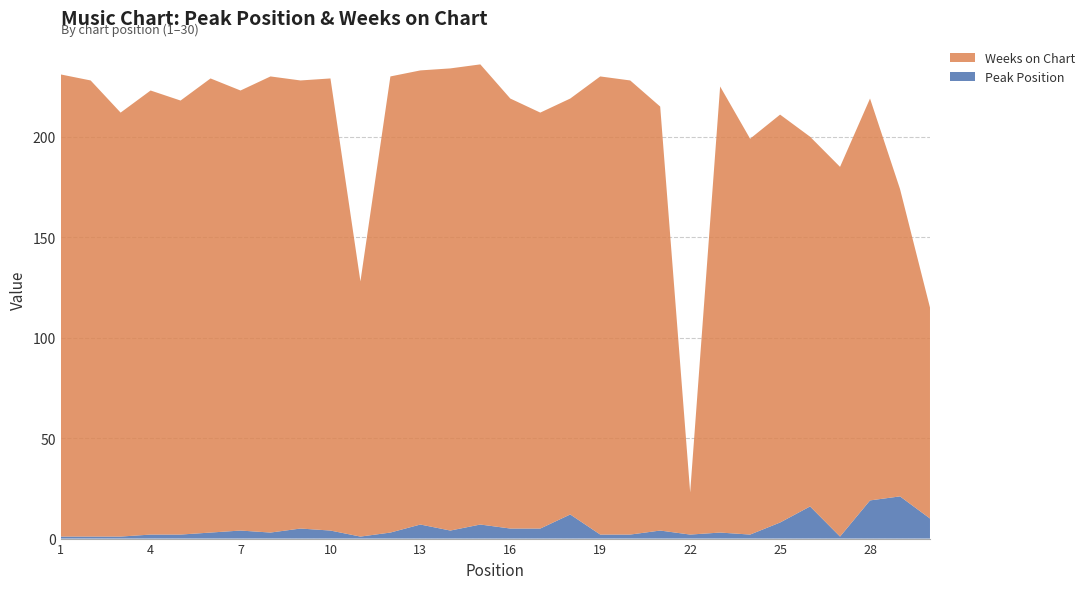

Reading left to right, list all the values displayed in this chart.

Peak Position: 1	1	1	2	2	3	4	3	5	4	1	3	7	4	7	5	5	12	2	2	4	2	3	2	8	16	1	19	21	10
Weeks on Chart: 230	227	211	221	216	226	219	227	223	225	127	227	226	230	229	214	207	207	228	226	211	21	222	197	203	184	184	200	153	105